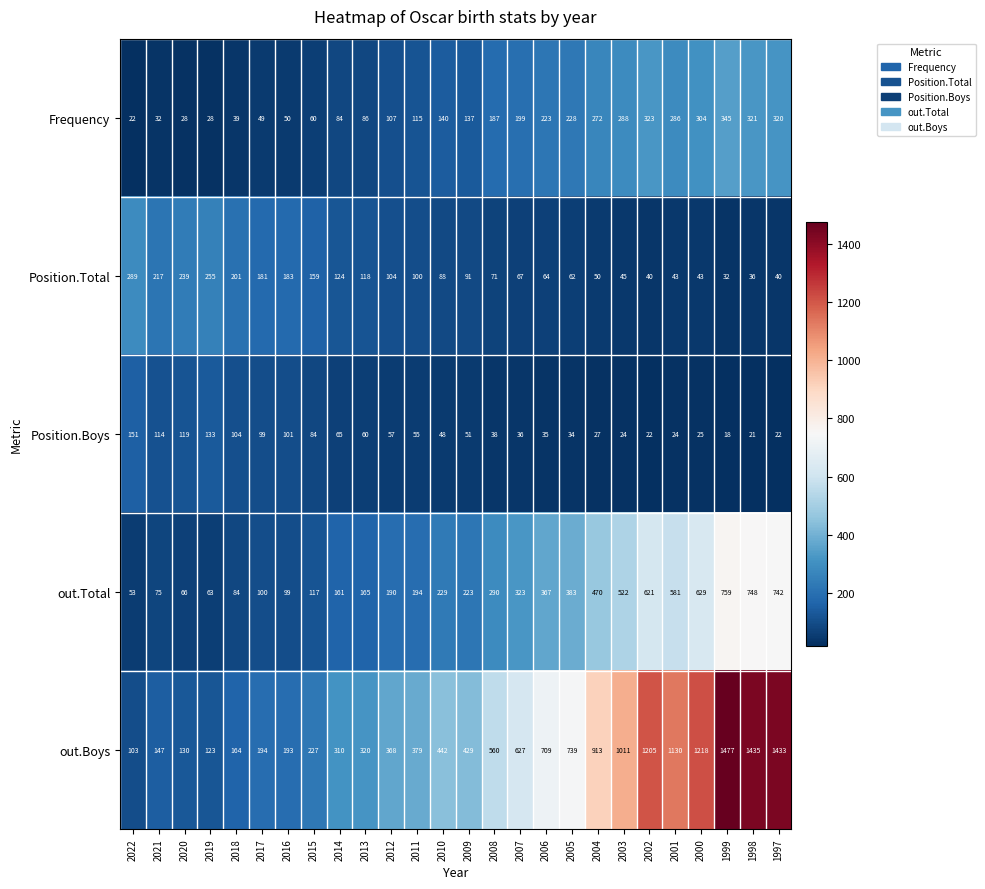

What is the greatest value displayed?

1477